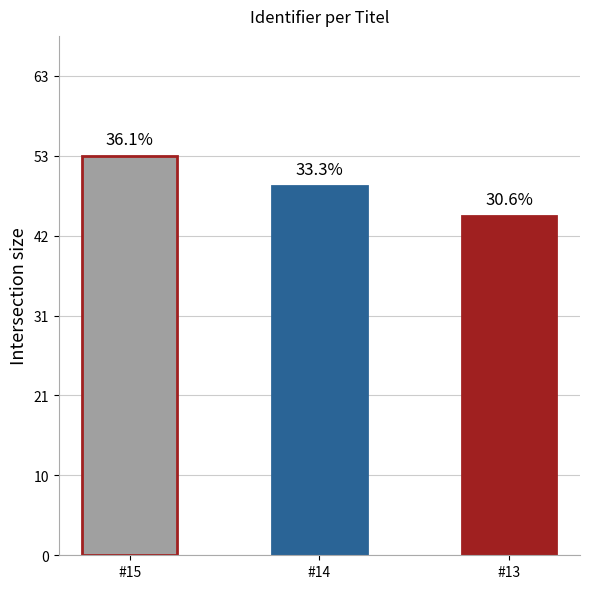

How many bars are there in total?

3